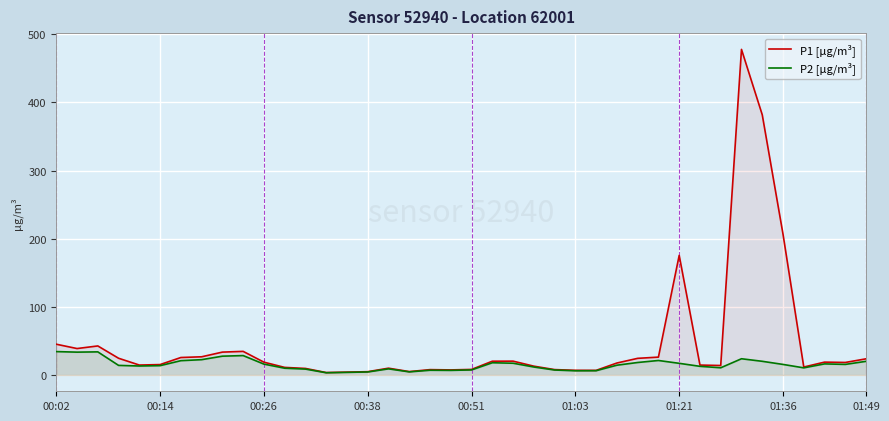

Which series has the largest range (max minus min)?

P1 [µg/m³]